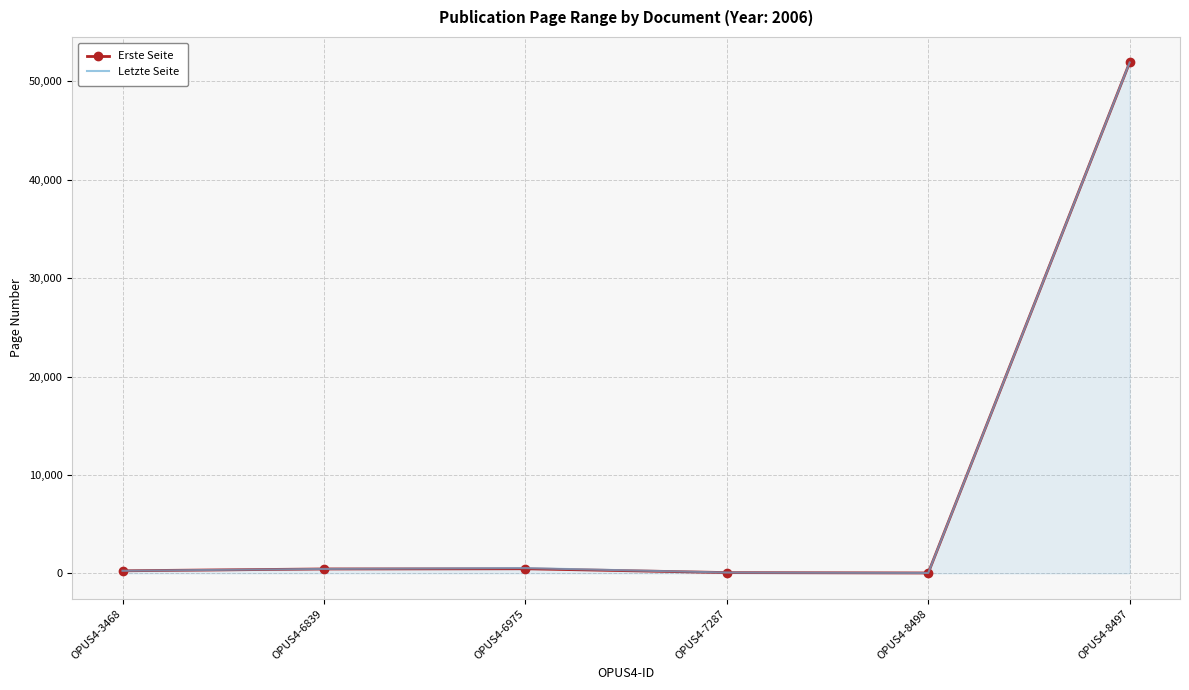

True or false: Letzte Seite has a value of 78258 at OPUS4-8497.

False